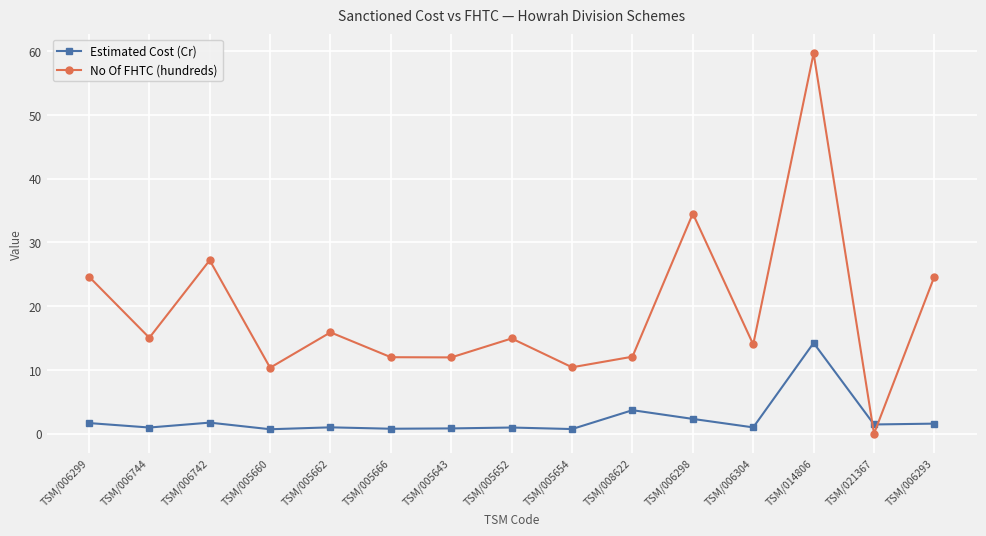

List the series in order of their peak value, lowest first.

Estimated Cost (Cr), No Of FHTC (hundreds)